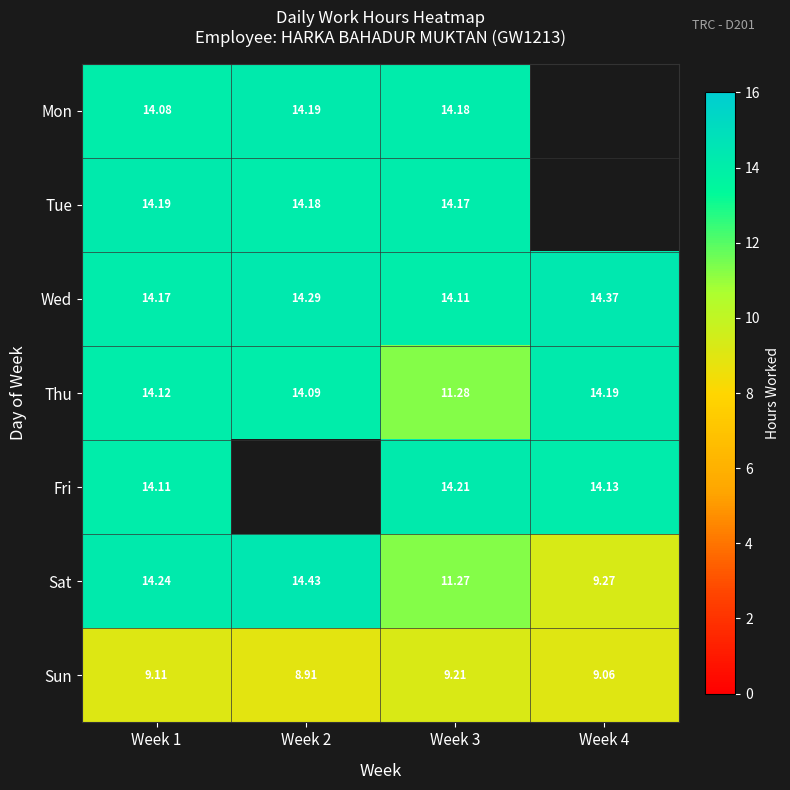

How many values in the Sat series are below 14?

2